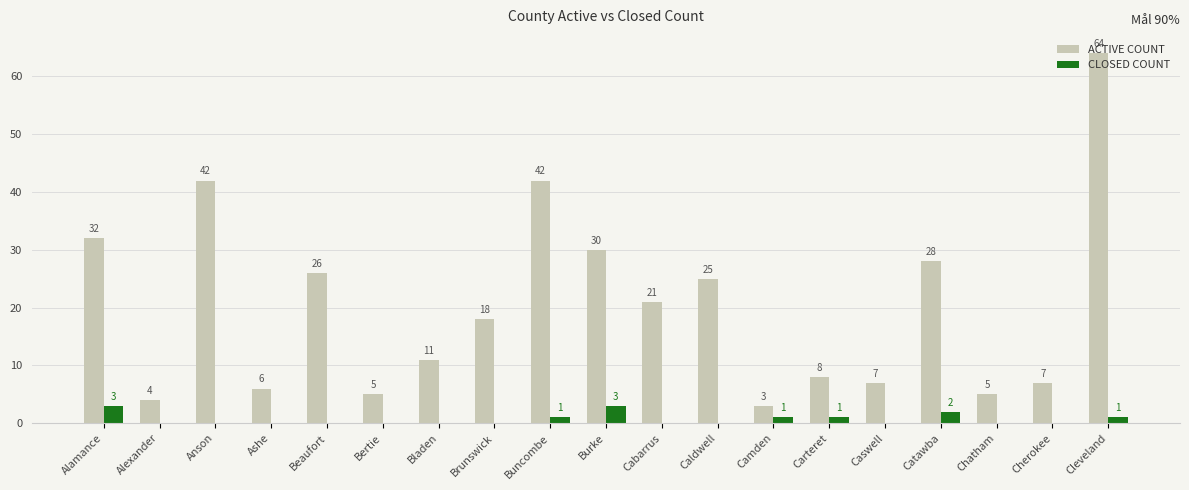

The CLOSED COUNT series shows 0 at Chatham. True or false?

True